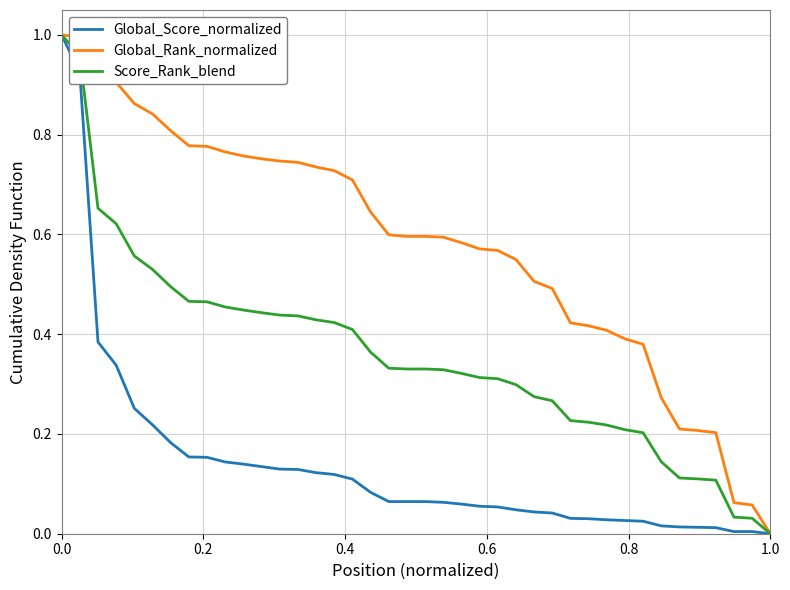

Which series has the largest total across all categories?

Global_Rank_normalized